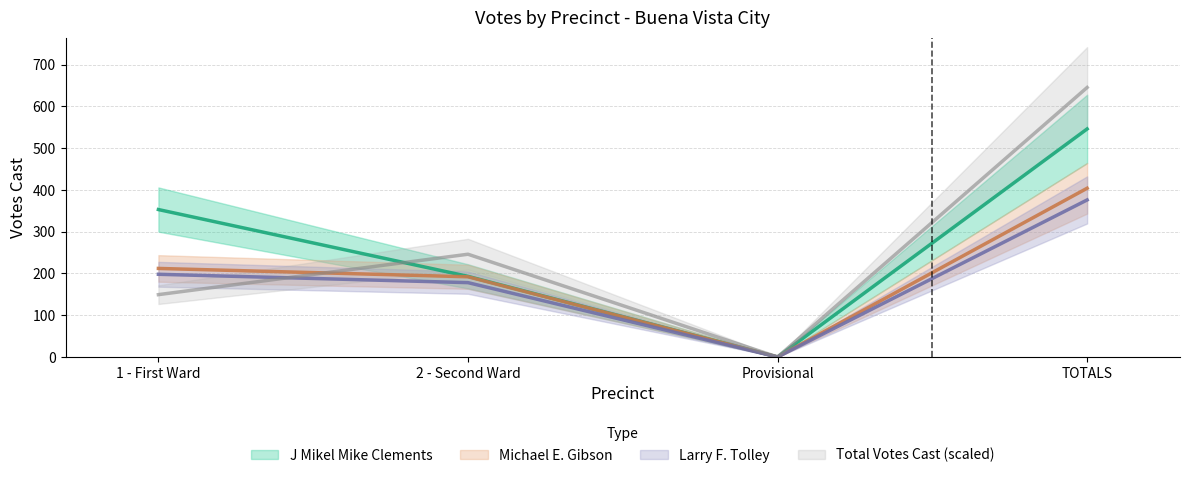

Does the chart display data point markers on the line(s)?

No